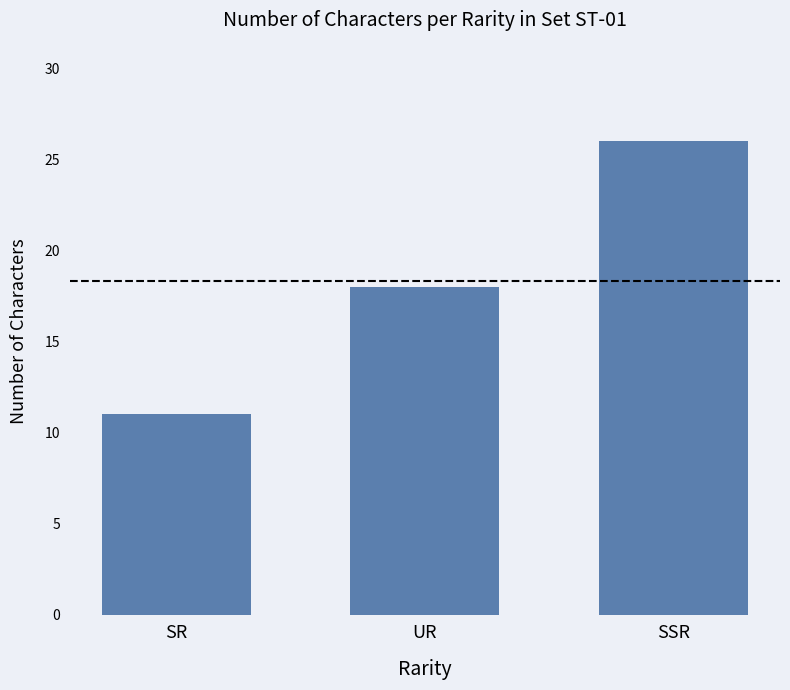

List the labels in order of value, smallest first.

SR, UR, SSR